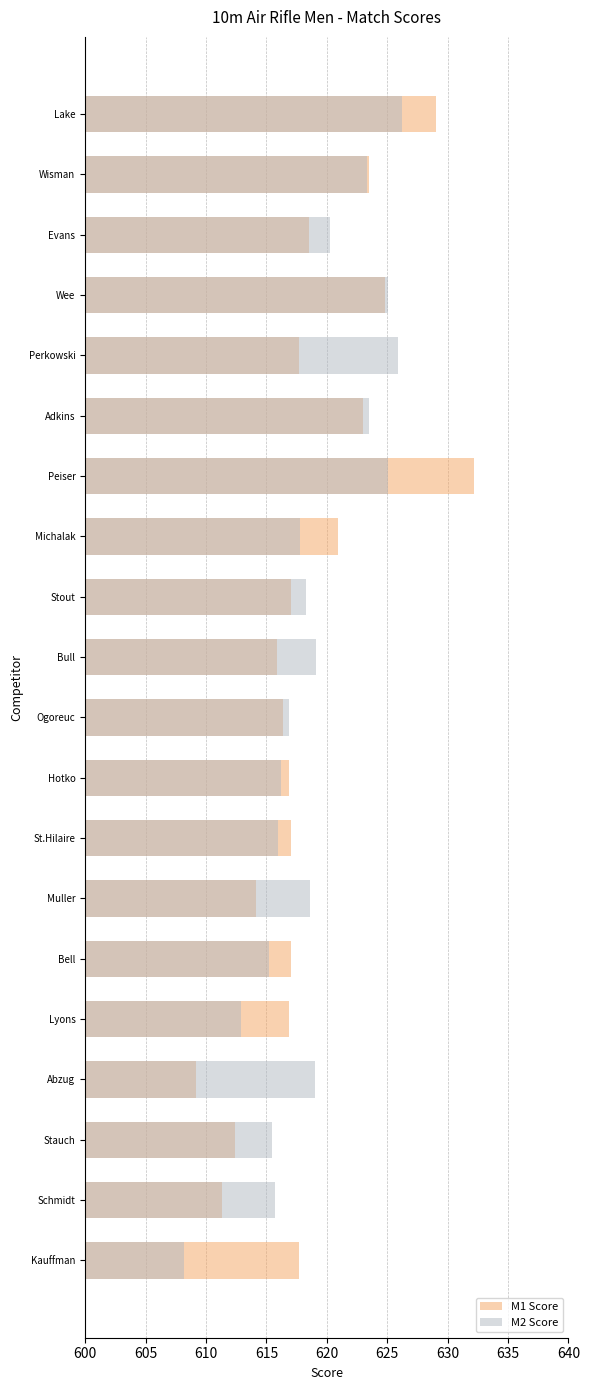

What value does the M1 Score series have at St.Hilaire?

617.0